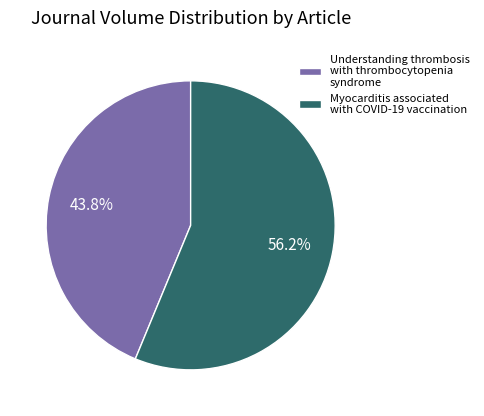

How many segments does this pie chart have?

2